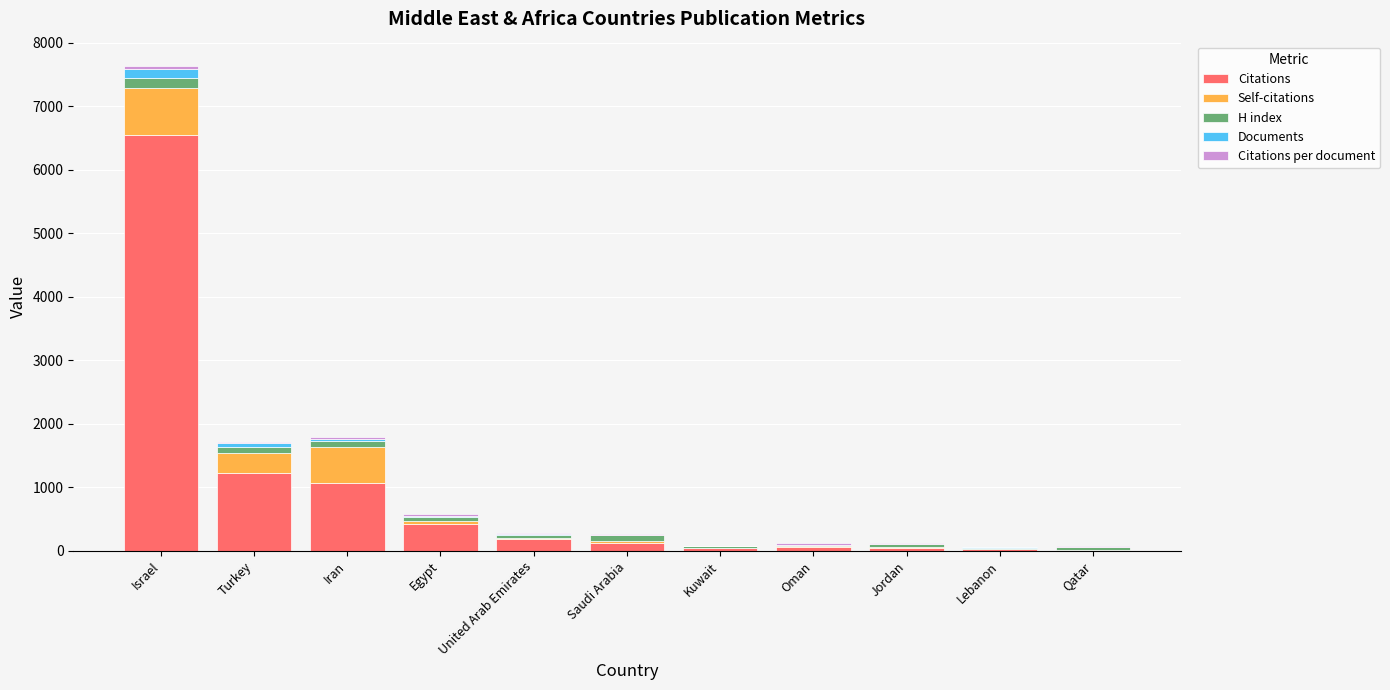

What is the maximum value for Citations?

6546.0